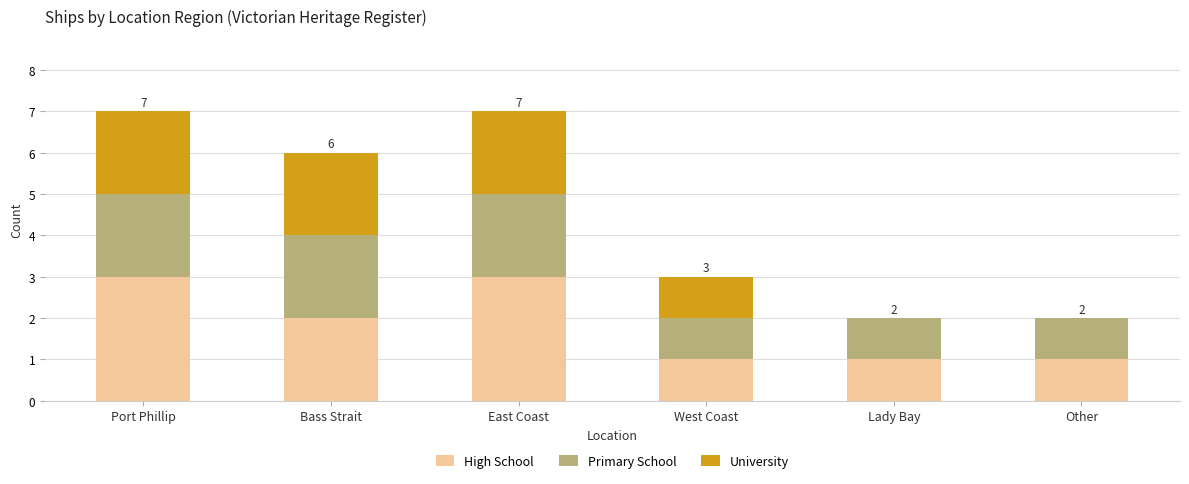

What is the total value across all series at East Coast?

7